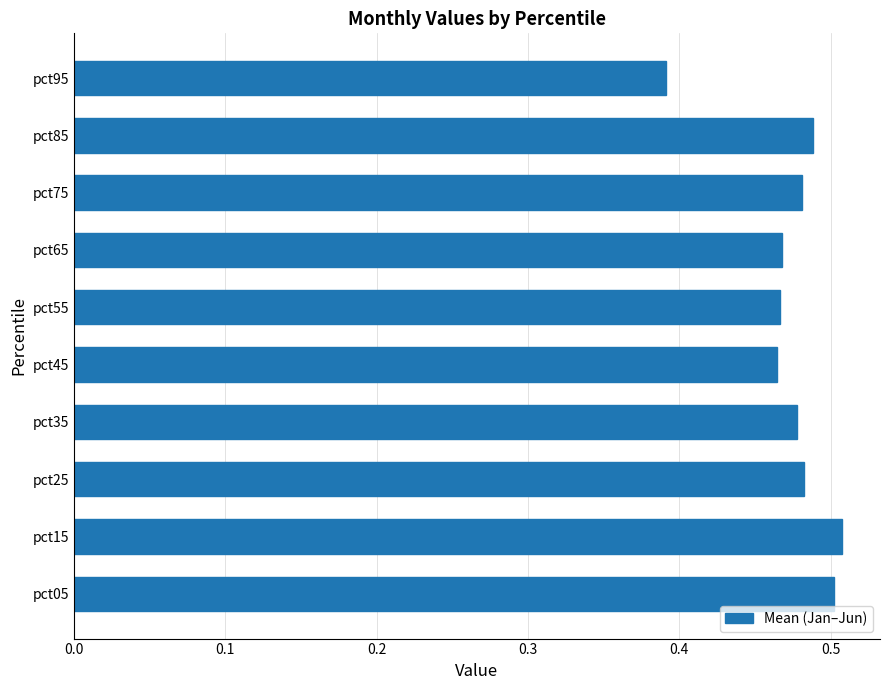

The value at pct75 is 0.5. True or false?

True